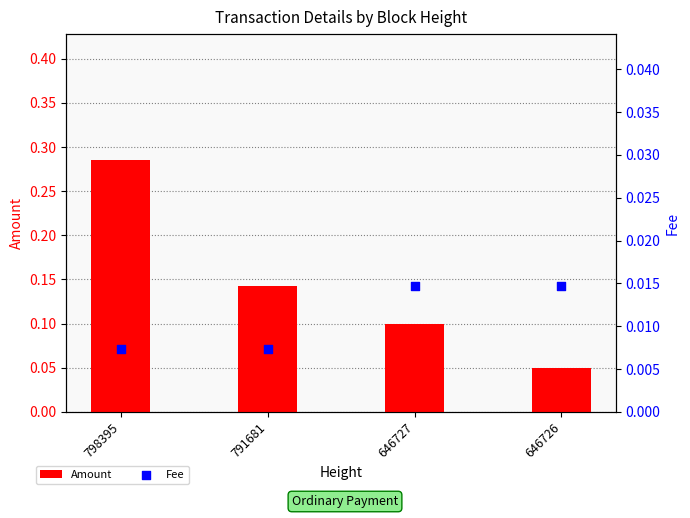

Which series reaches the minimum Y coordinate?

Fee